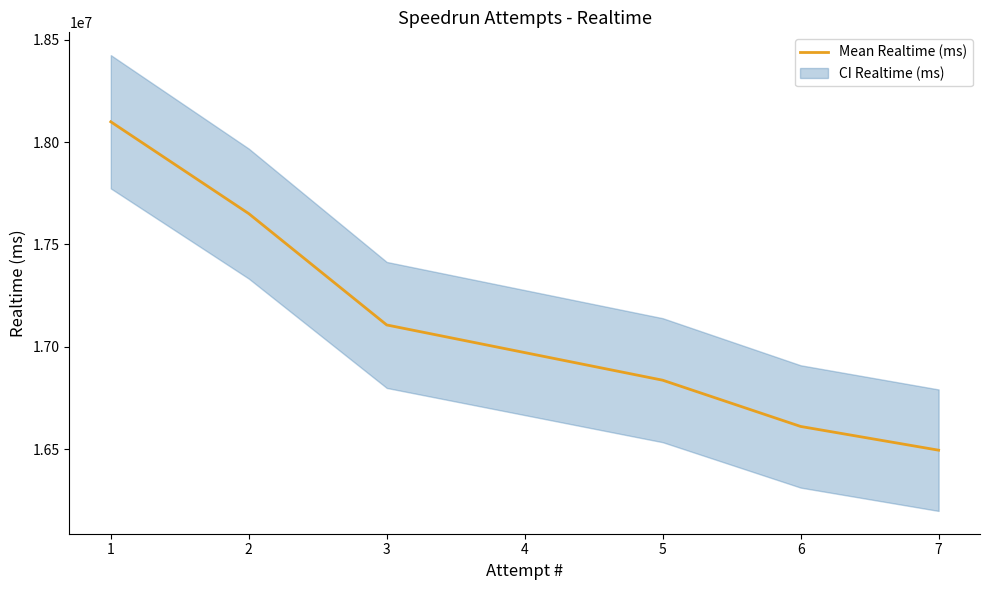

The value of Mean Realtime (ms) at 6 is 16610266. True or false?

True